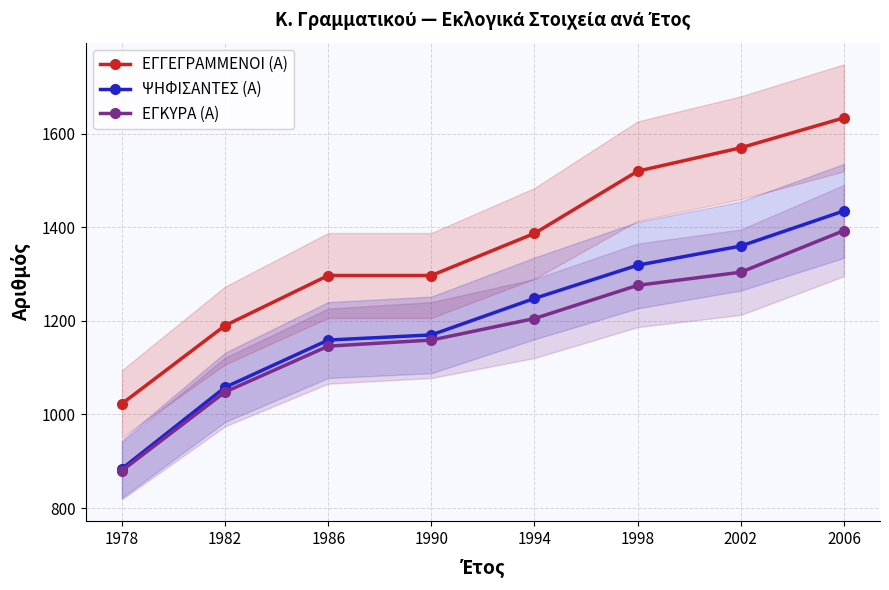

Reading left to right, list all the values displayed in this chart.

ΕΓΓΕΓΡΑΜΜΕΝΟΙ (Α): 1023	1190	1297	1297	1387	1520	1570	1634
ΨΗΦΙΣΑΝΤΕΣ (Α): 884	1058	1159	1170	1248	1319	1360	1435
ΕΓΚΥΡΑ (Α): 880	1048	1146	1159	1205	1276	1304	1393